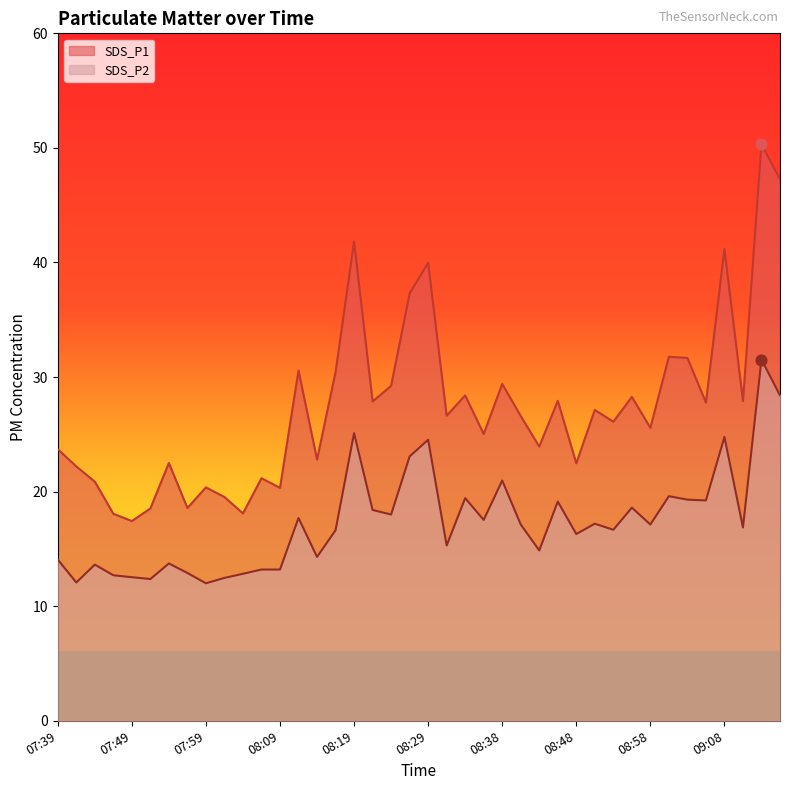

What is the total value across all series at 09:11?

44.8